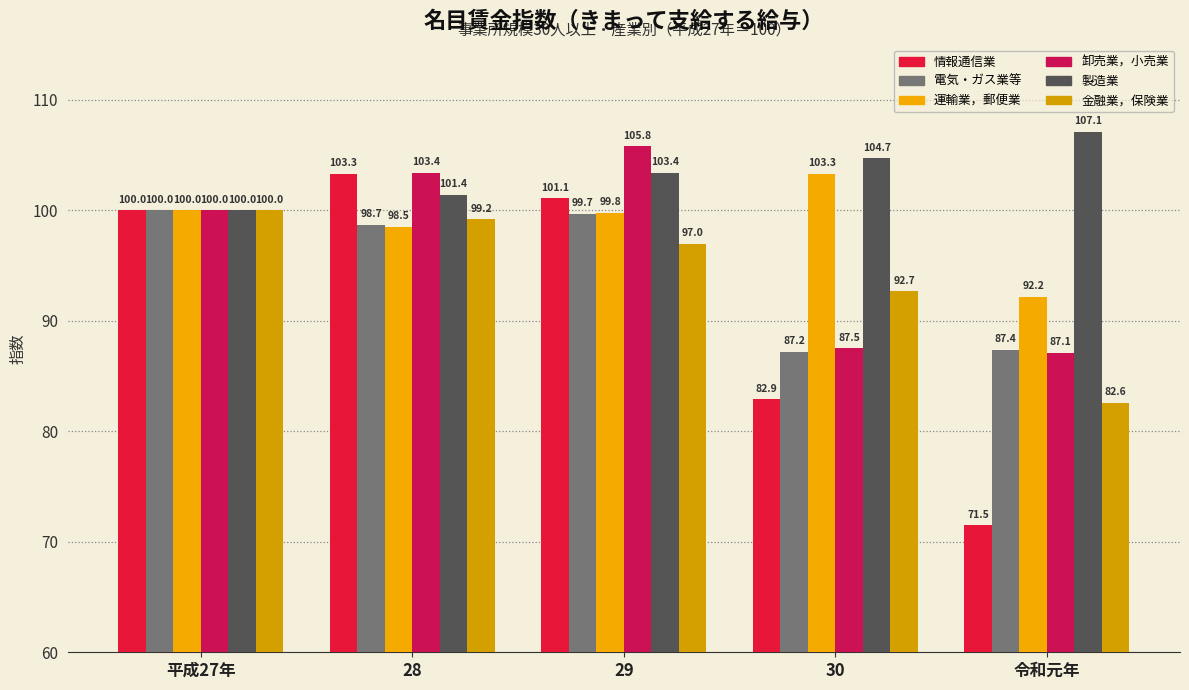

Reading left to right, list all the values displayed in this chart.

情報通信業: 平成27年=100.0	28=103.3	29=101.1	30=82.9	令和元年=71.5
電気・ガス業等: 平成27年=100.0	28=98.7	29=99.7	30=87.2	令和元年=87.4
運輸業，郵便業: 平成27年=100.0	28=98.5	29=99.8	30=103.3	令和元年=92.2
卸売業，小売業: 平成27年=100.0	28=103.4	29=105.8	30=87.5	令和元年=87.1
製造業: 平成27年=100.0	28=101.4	29=103.4	30=104.7	令和元年=107.1
金融業，保険業: 平成27年=100.0	28=99.2	29=97.0	30=92.7	令和元年=82.6